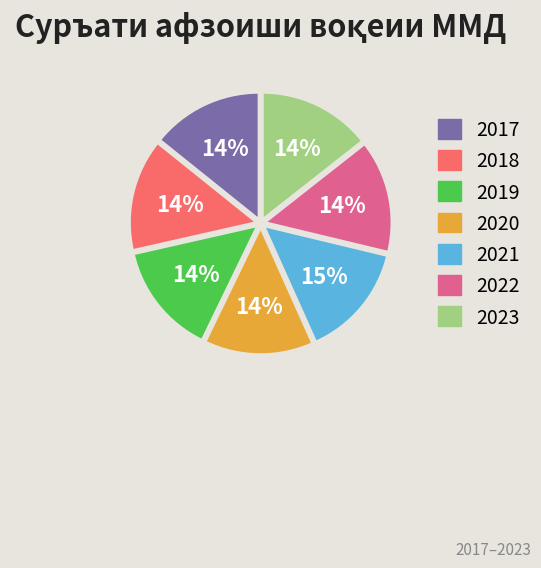

Approximately how many times larger is the value at 2020 compared to 2019?

1.0